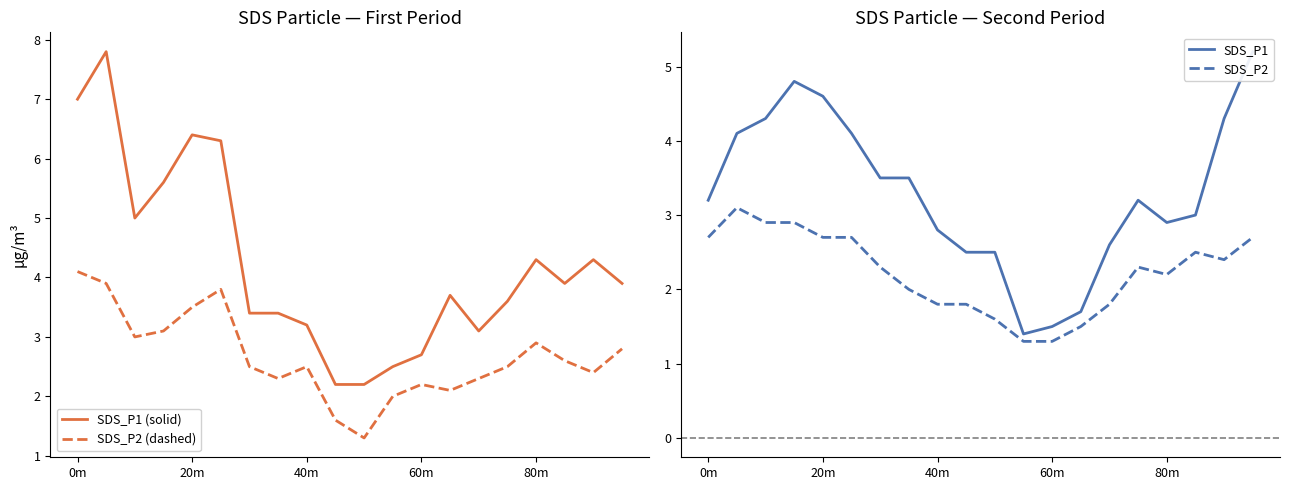

What are all the series names shown in the legend?

SDS_P1 (solid), SDS_P2 (dashed), SDS_P1, SDS_P2